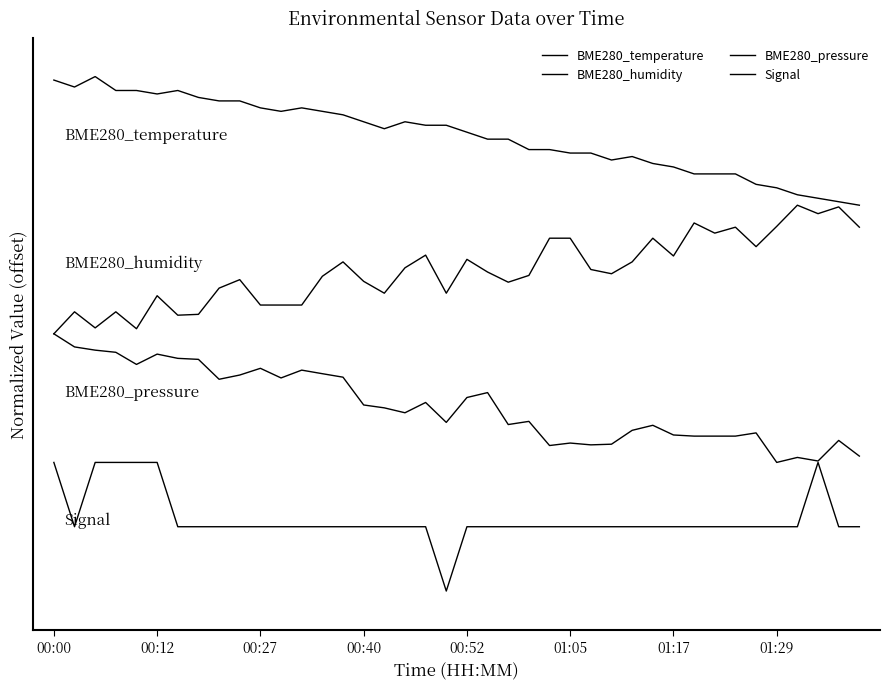

Does the chart have visible grid lines?

No